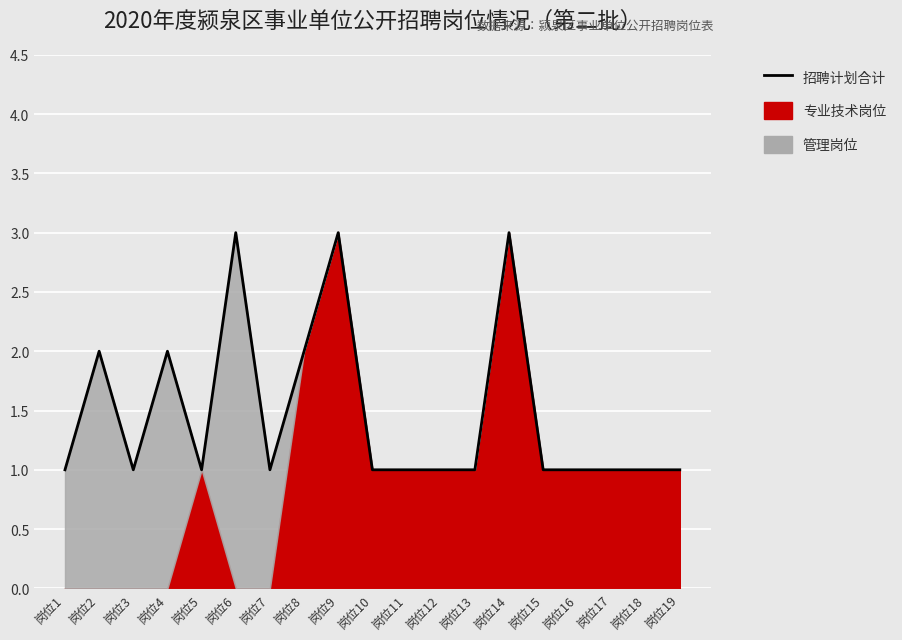

The chart shows a value of 0 at 岗位3. True or false?

False